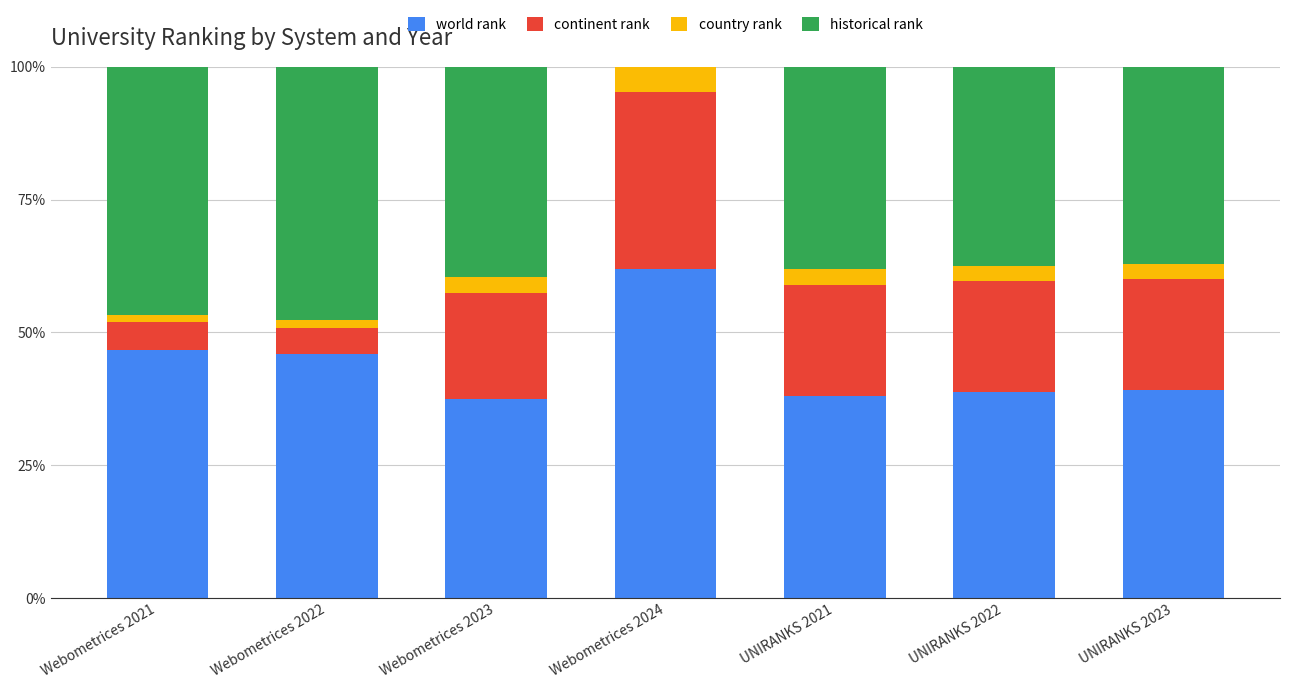

What is the total value across all series at UNIRANKS 2023?

100.0